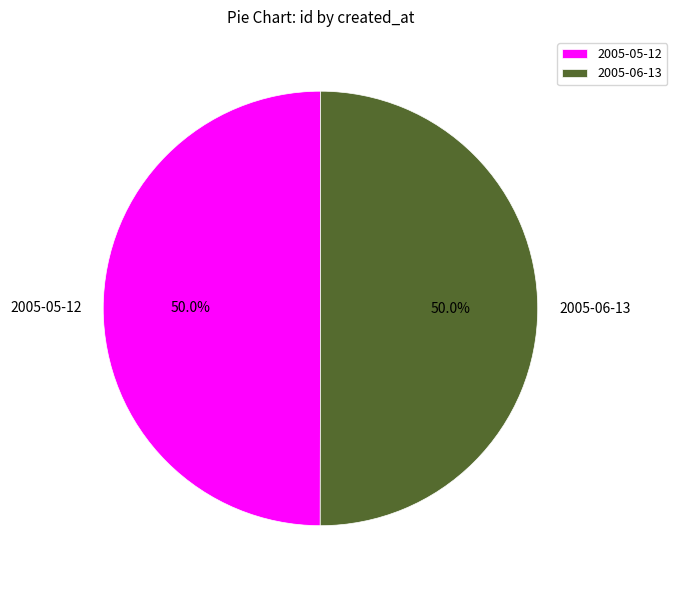

What percentage is NOT represented by 2005-05-12?

50.0%